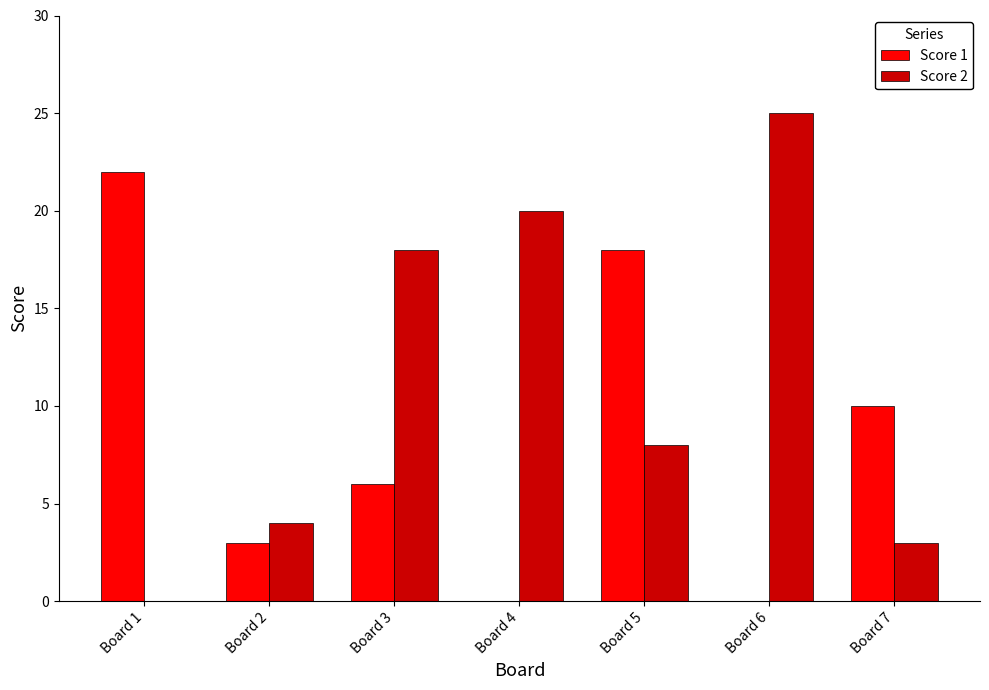

True or false: Score 1 has a value of 3 at Board 2.

True